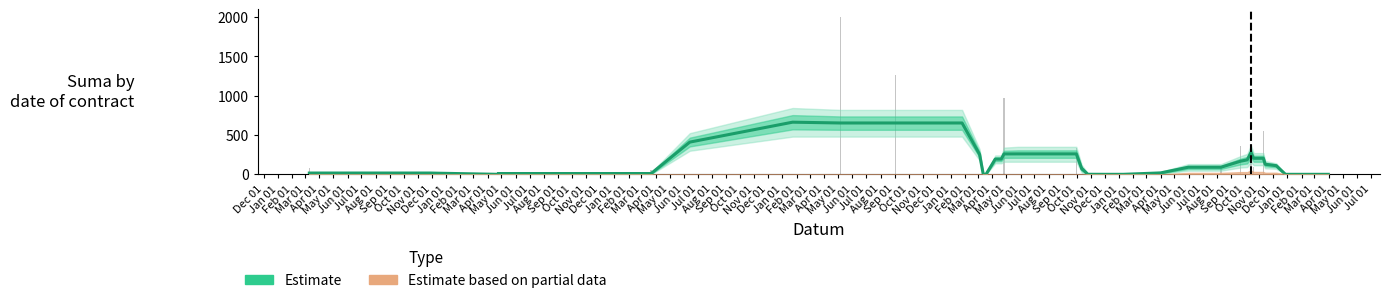

What is the total value across all series at Jun 01?

60.6